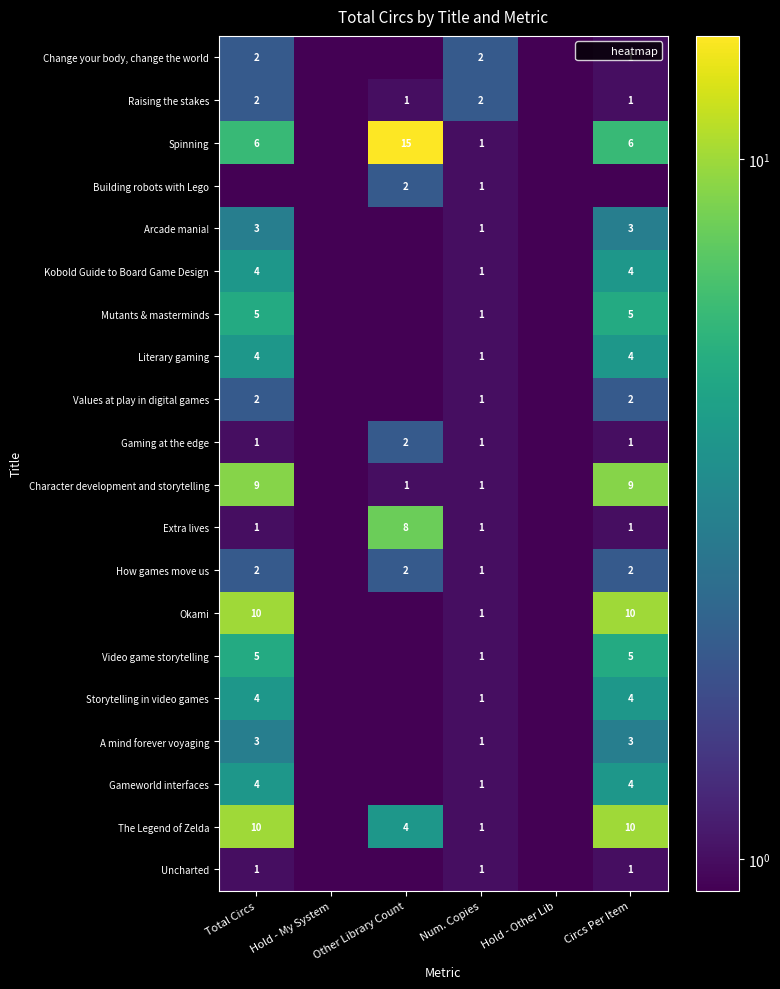

Is it true that Character development and storytelling equals 2.7 at Circs Per Item?

False